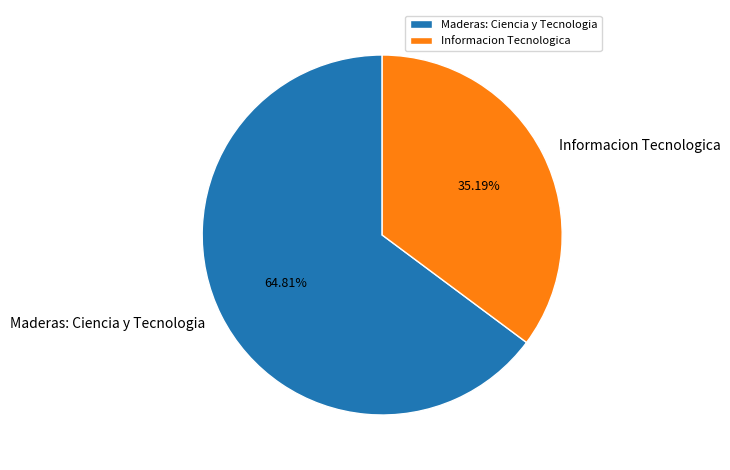

Is there a majority slice in this chart?

Yes